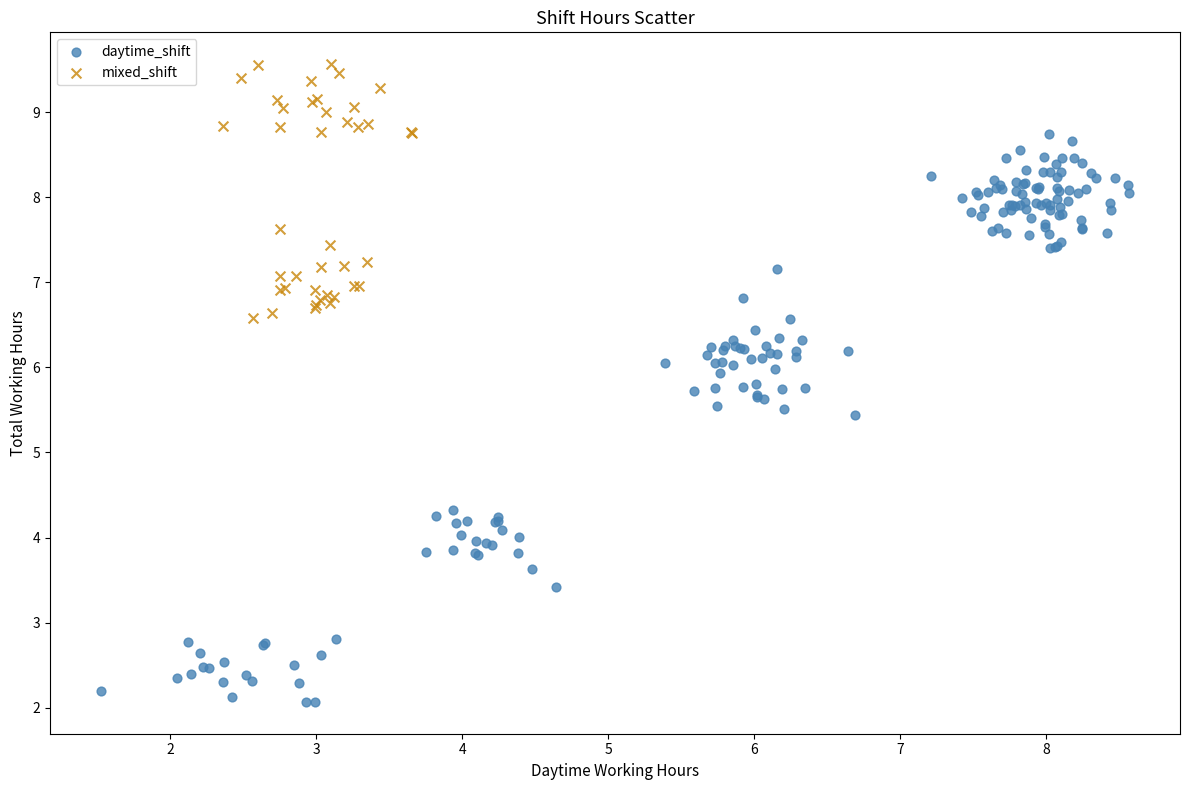

Which series contains the highest Y value?

mixed_shift